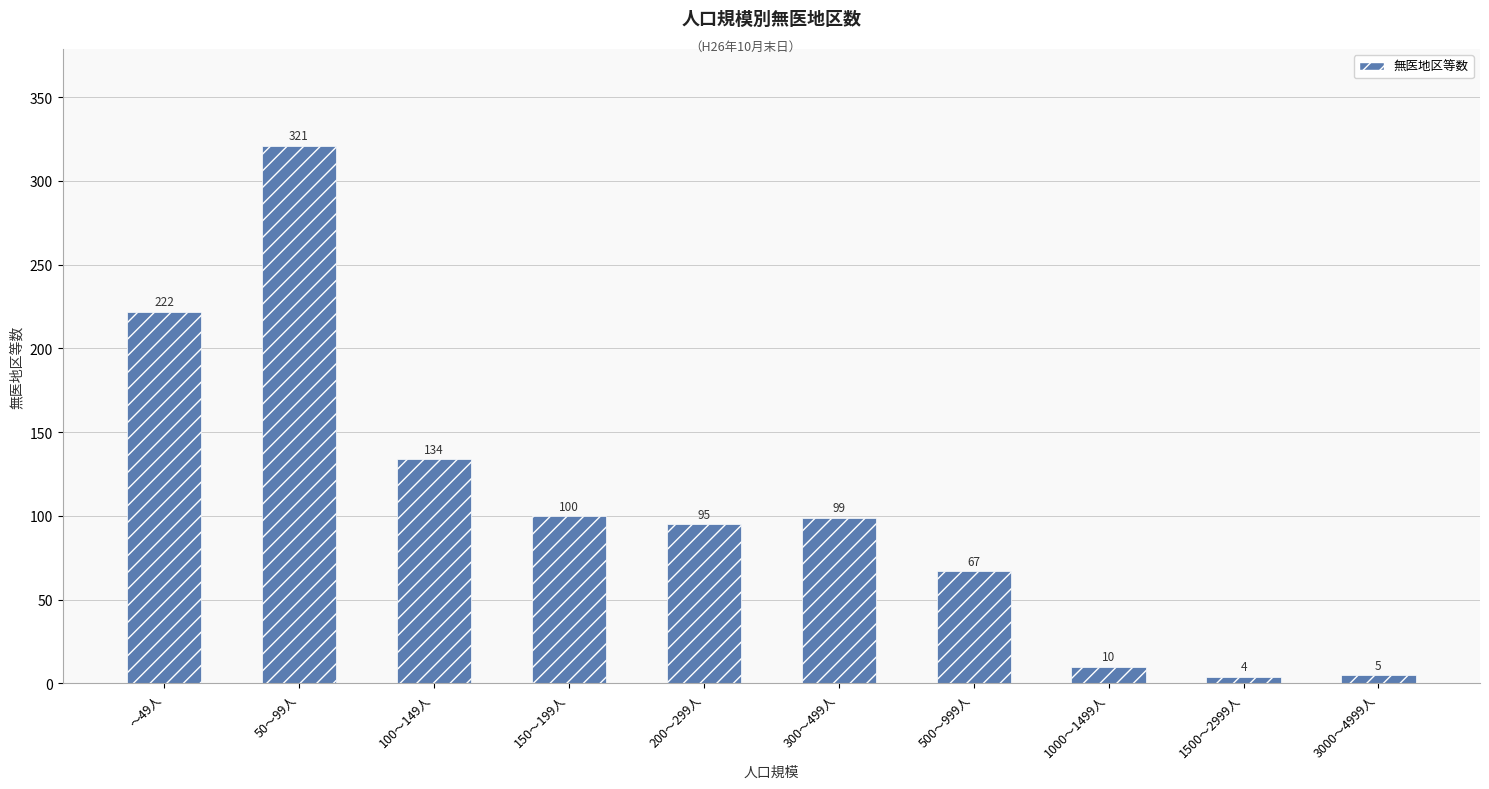

At which label does the data first exceed 99?

～49人